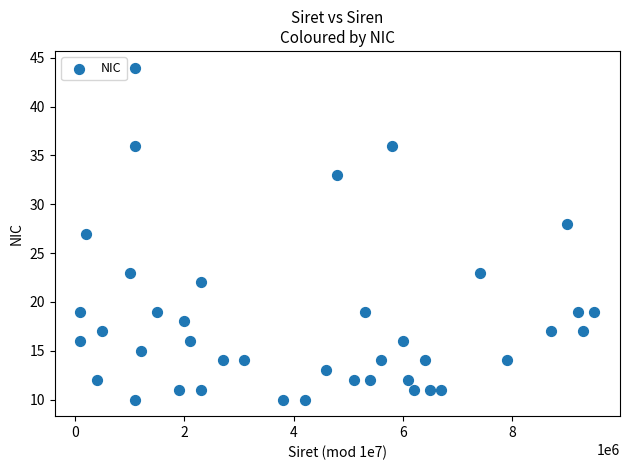

What is the range of Y values (max minus min)?

34